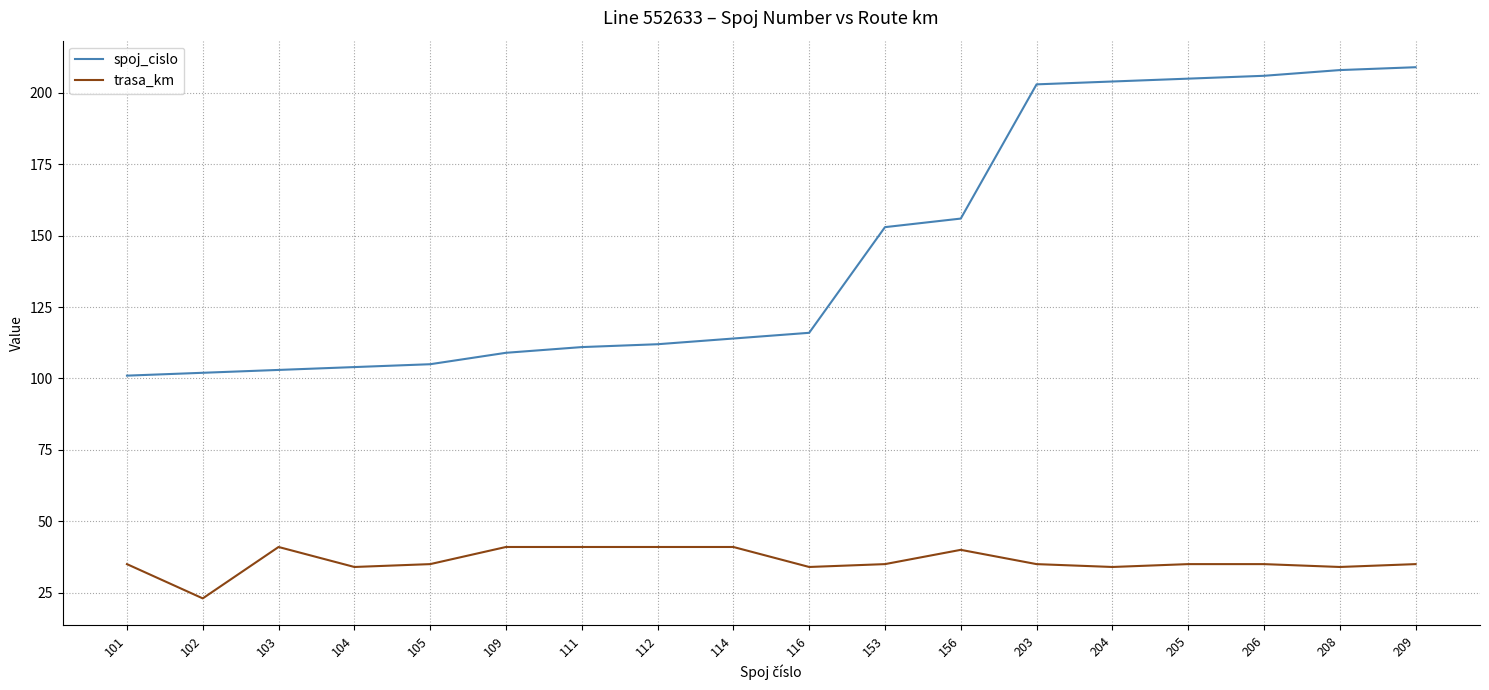

Reading left to right, list all the values displayed in this chart.

spoj_cislo: 101	102	103	104	105	109	111	112	114	116	153	156	203	204	205	206	208	209
trasa_km: 35	23	41	34	35	41	41	41	41	34	35	40	35	34	35	35	34	35